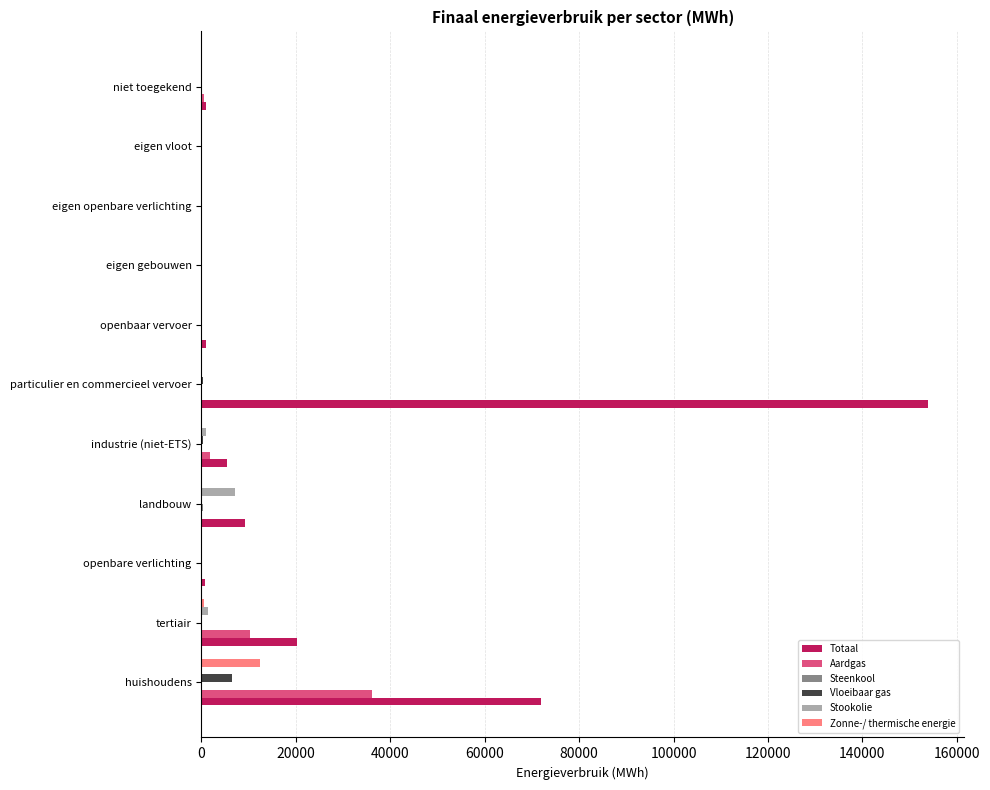

Between tertiair and industrie (niet-ETS), which series saw the biggest shift?

Totaal